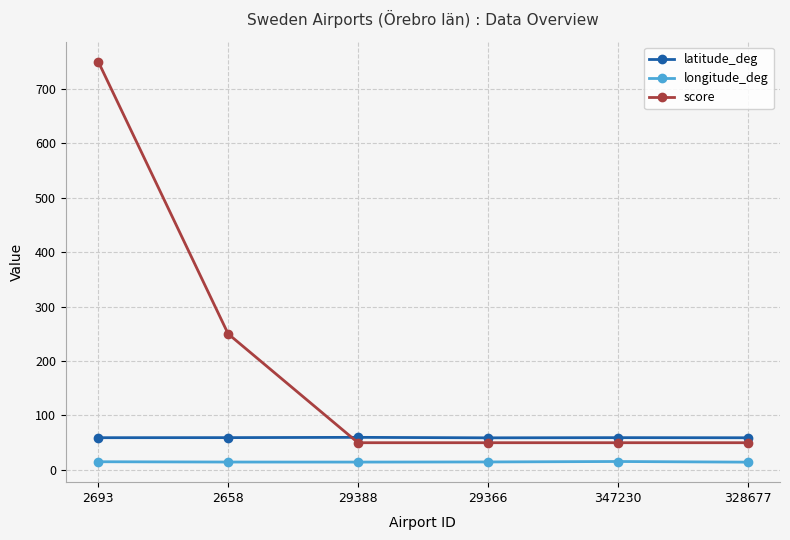

What is the value of the longitude_deg point at the 4th from the left?

14.7